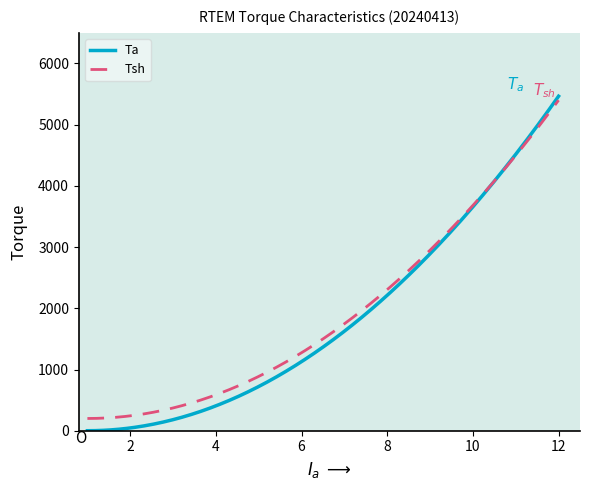

Which series has the largest range (max minus min)?

Ta